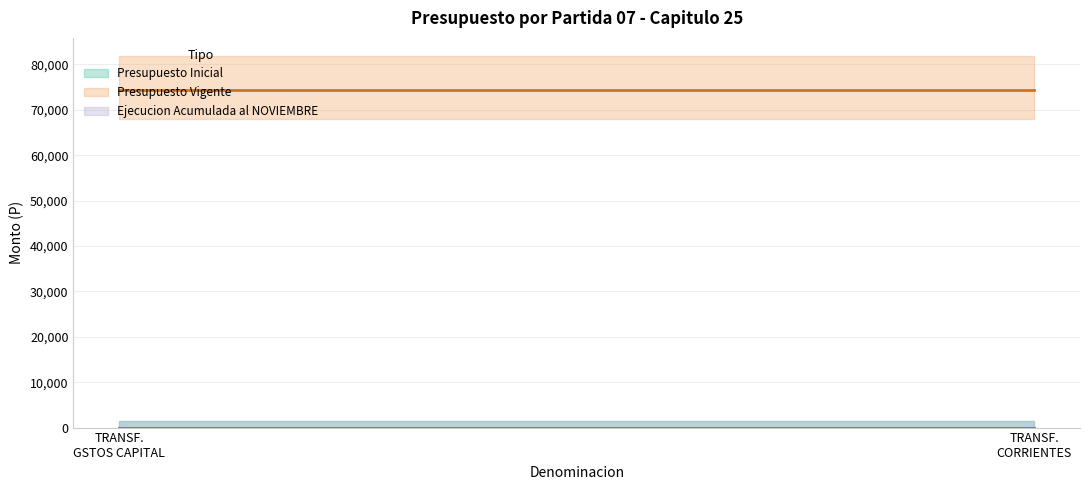

What is the total value across all series at TRANSF.
CORRIENTES?

74324